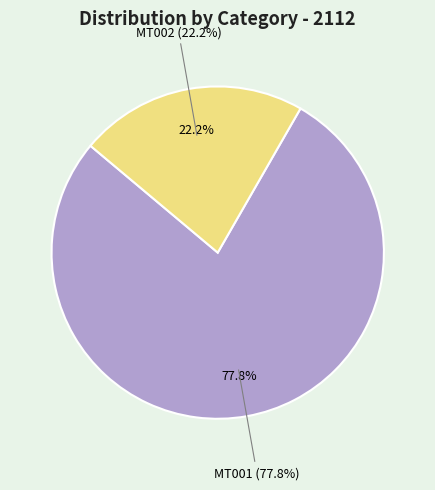

What percentage is NOT represented by MT001?

22.2%